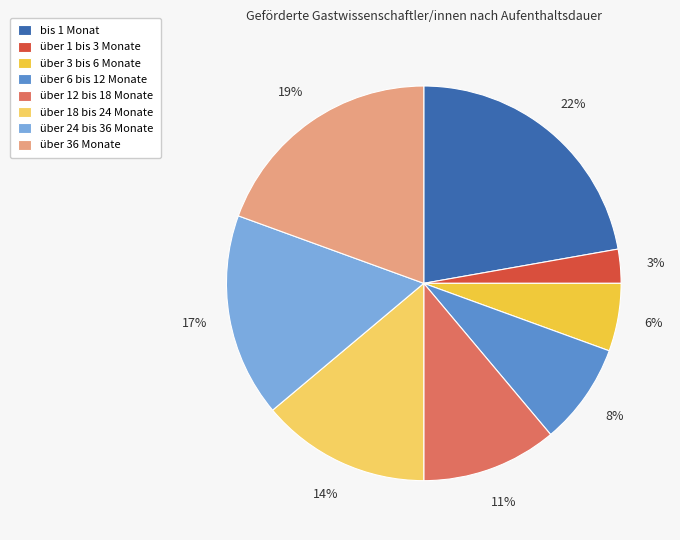

To the nearest percent, what is the average slice percentage?

12%